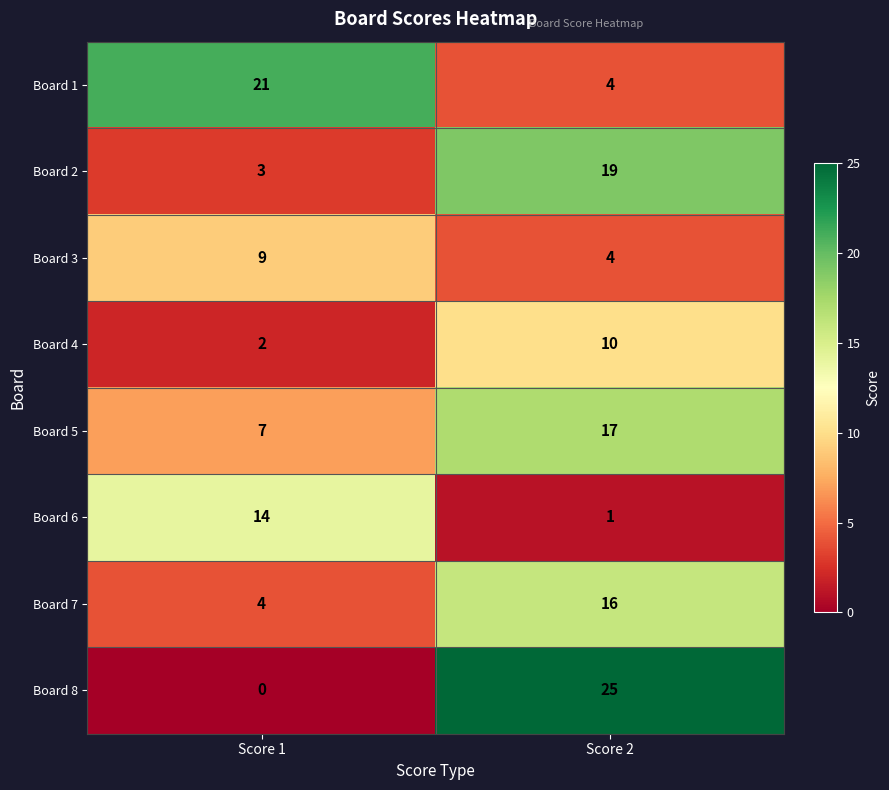

What value does the Board 4 series have at Score 2?

10